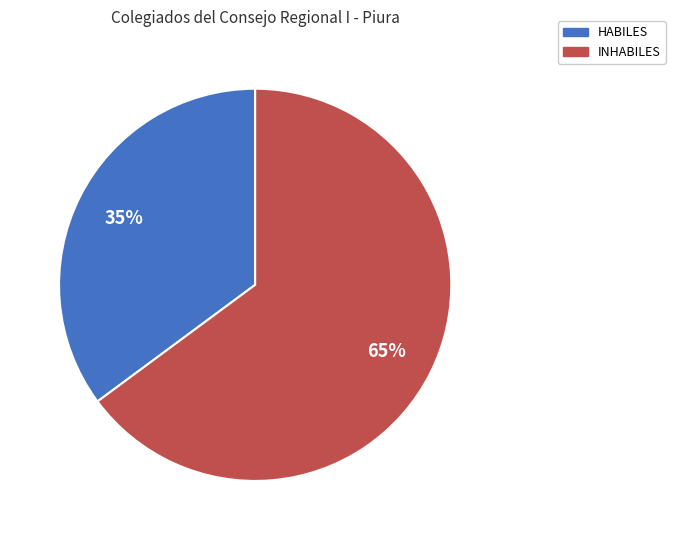

Rank the categories by value from highest to lowest.

INHABILES, HABILES